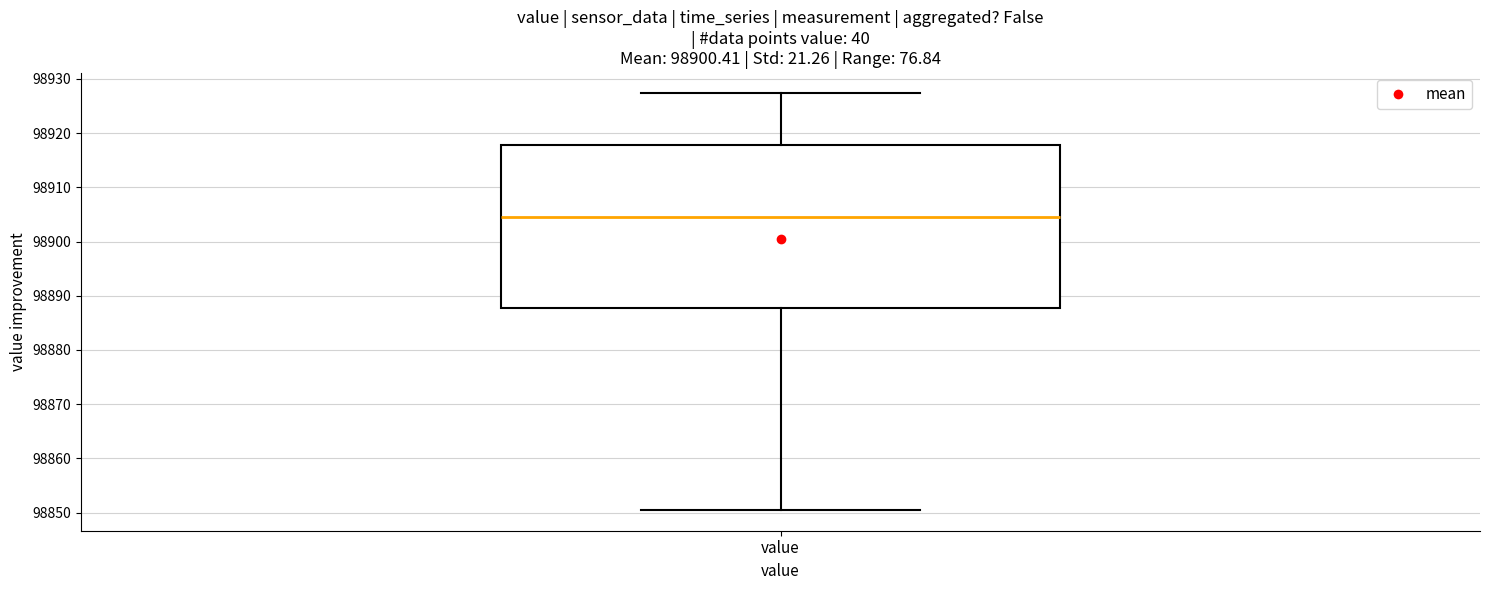

Transcribe this box plot: give where the median line is, the range the box spans, and where the two whiskers end, as read against the y-axis. The values are not printed on the chart, so give them approximately, as read against the axis.

median 98905, box 98888 to 98918, whiskers 98851 to 98927